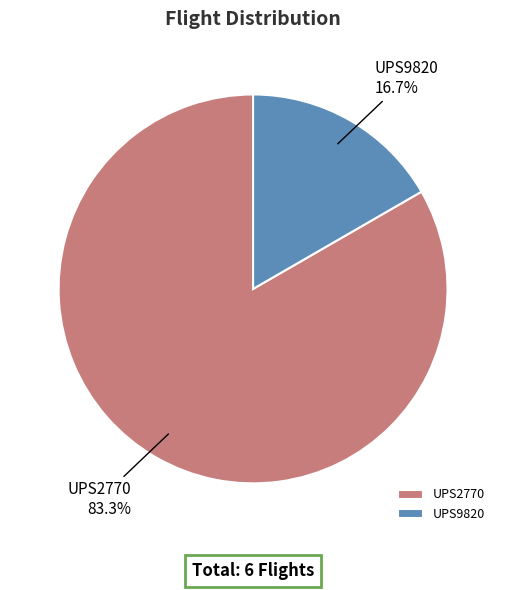

To the nearest percent, what portion does UPS9820 represent?

17%